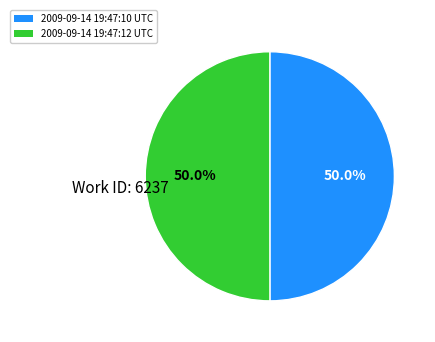

To the nearest percent, what portion does 2009-09-14 19:47:10 UTC represent?

50%